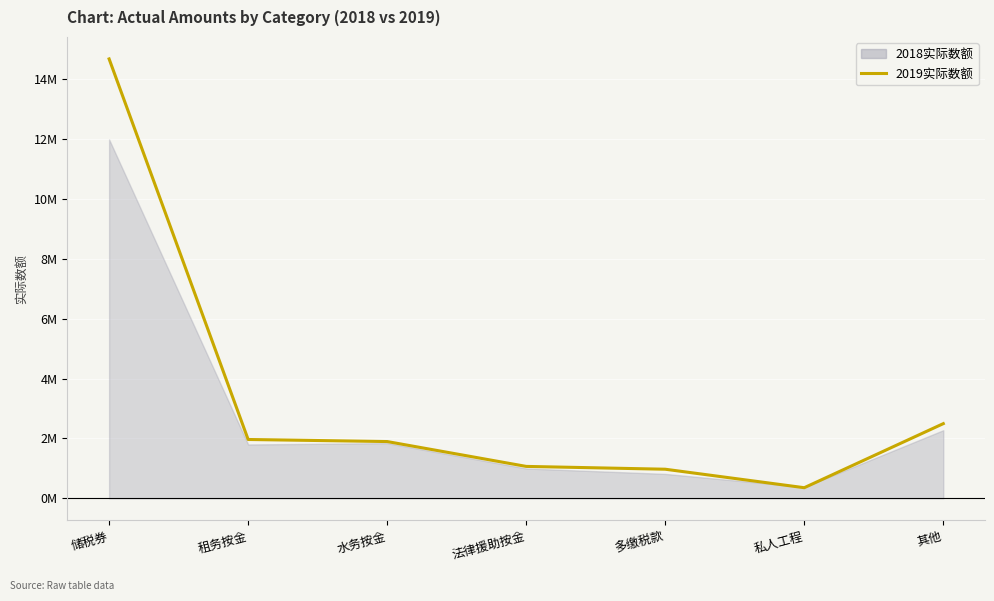

Which category has the highest value across all series?

储税券